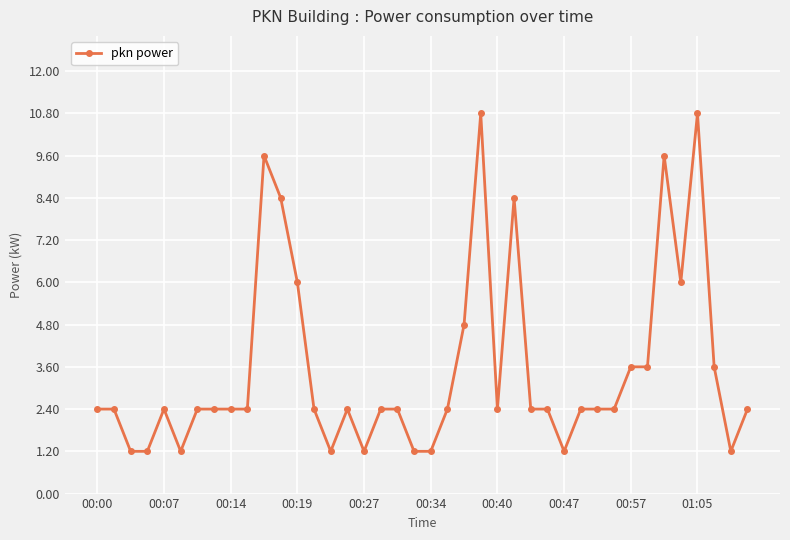

What is the value of the 12th point from the left?

8.4